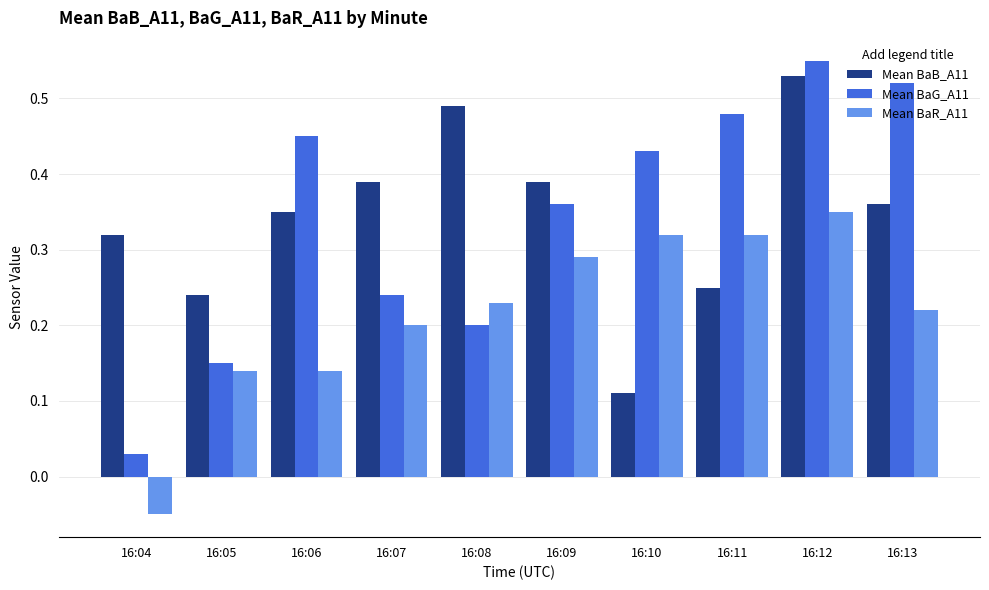

At which category is the sum across all series the highest?

16:12